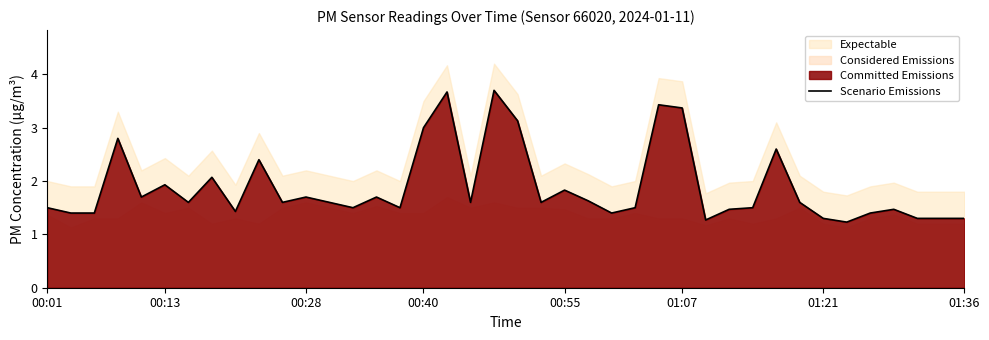

What is the minimum value for Scenario Emissions?

1.2